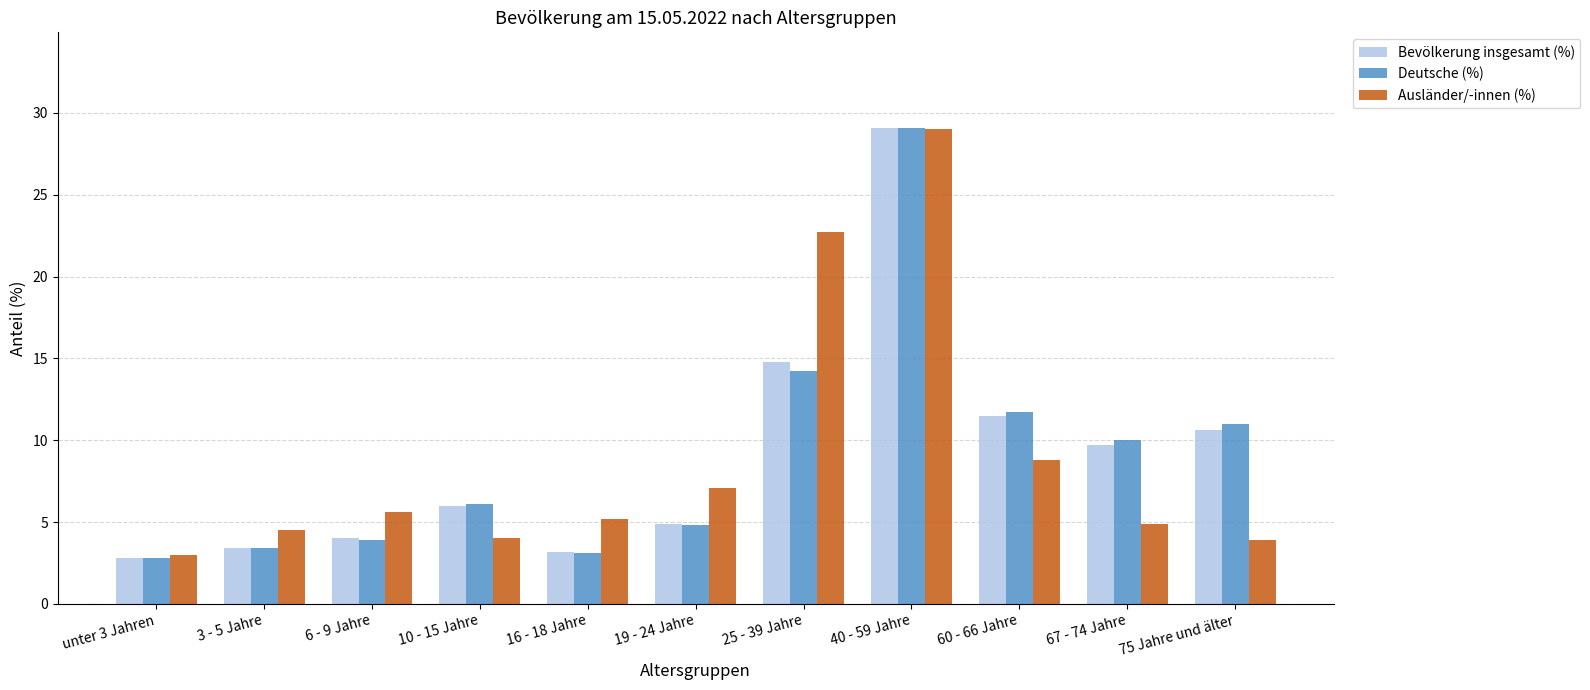

What is the sum of the Ausländer/-innen (%) values at 40 - 59 Jahre and 25 - 39 Jahre?

51.7